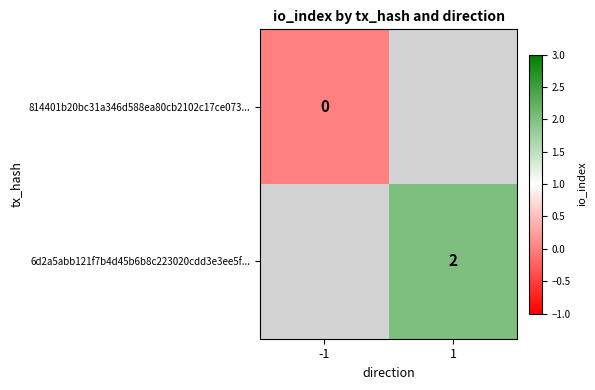

Is the value of 6d2a5abb121f7b4d45b6b8c223020cdd3e3ee5f... at 1 greater than the value of 814401b20bc31a346d588ea80cb2102c17ce073... at -1?

Yes